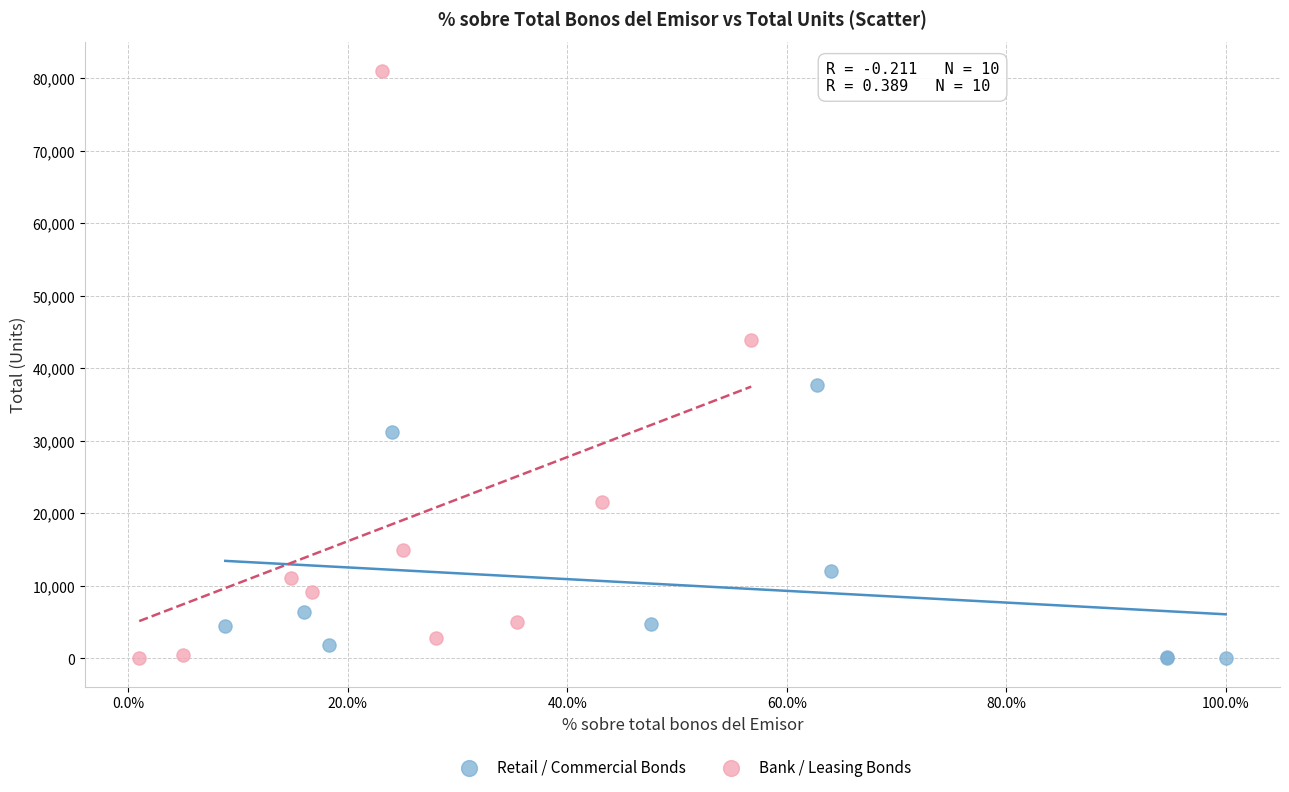

Which series reaches the maximum Y coordinate?

Bank / Leasing Bonds